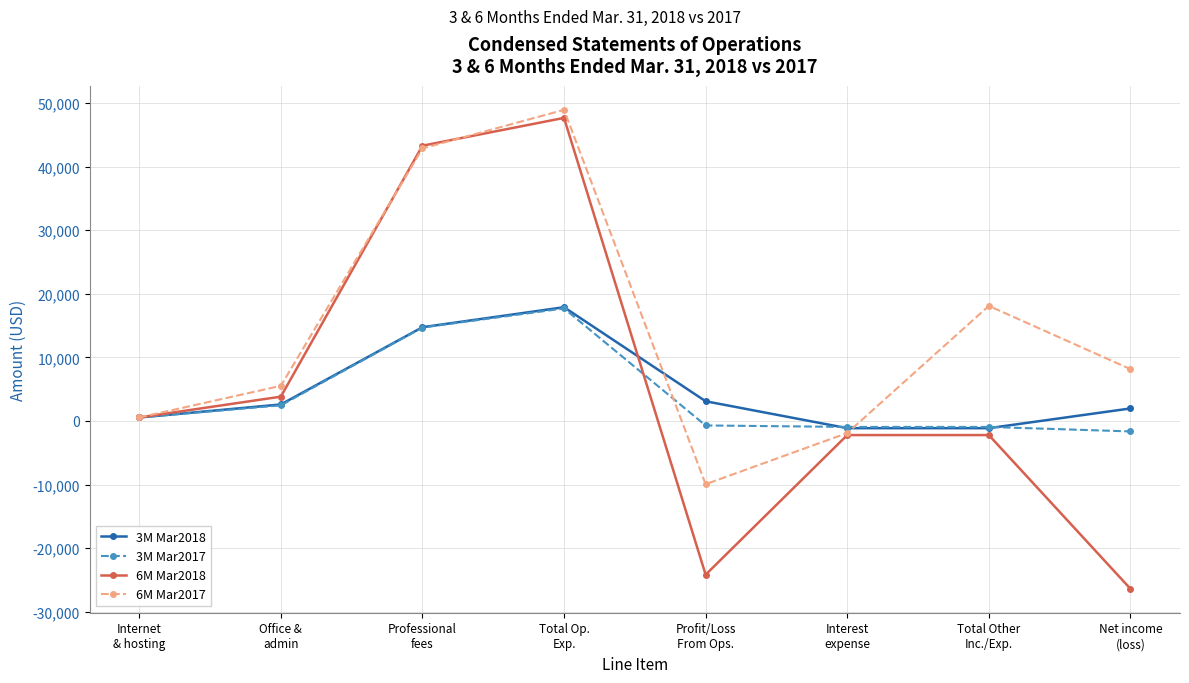

What is the label of the 2nd point from the left?

Office &
admin